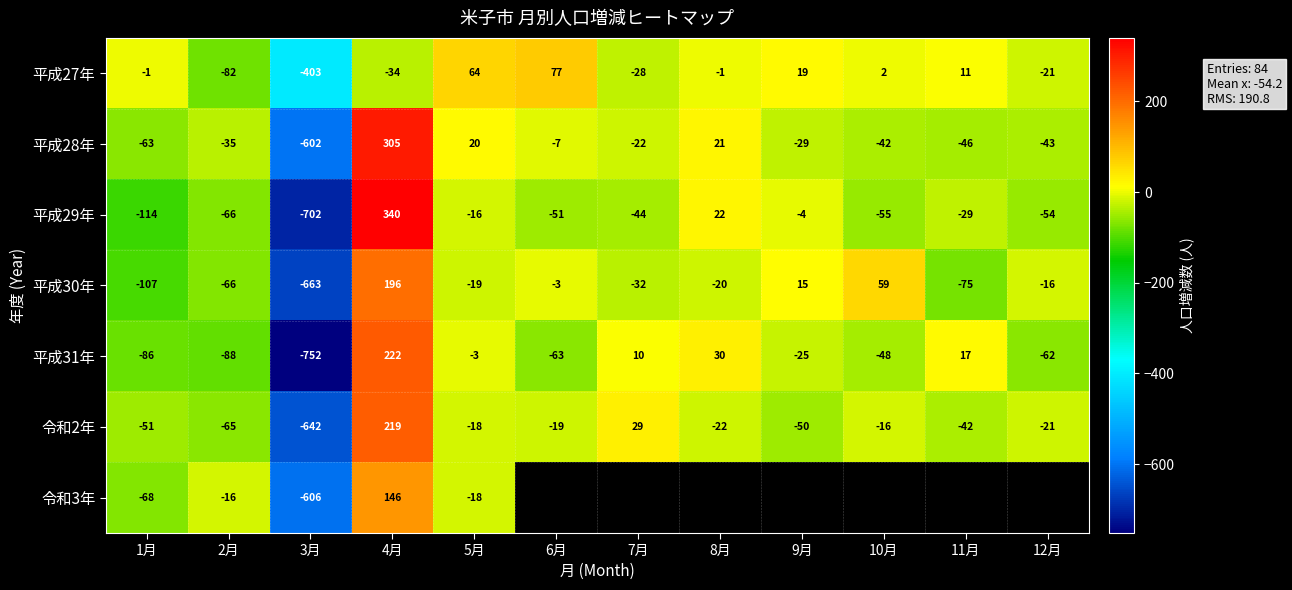

Is it true that 平成30年 equals 15 at 9月?

True